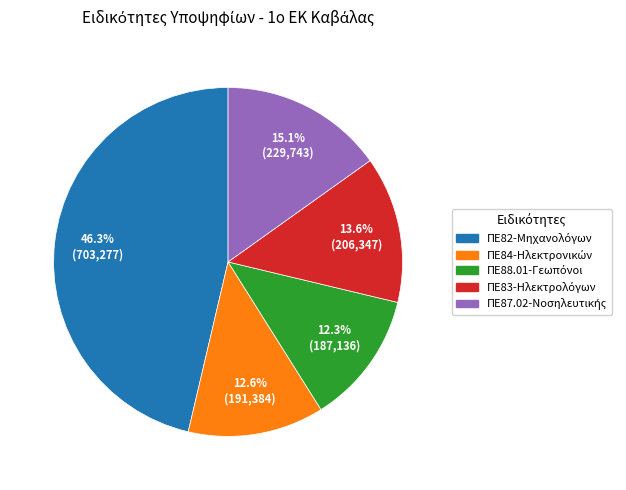

Does any single category account for the majority?

No